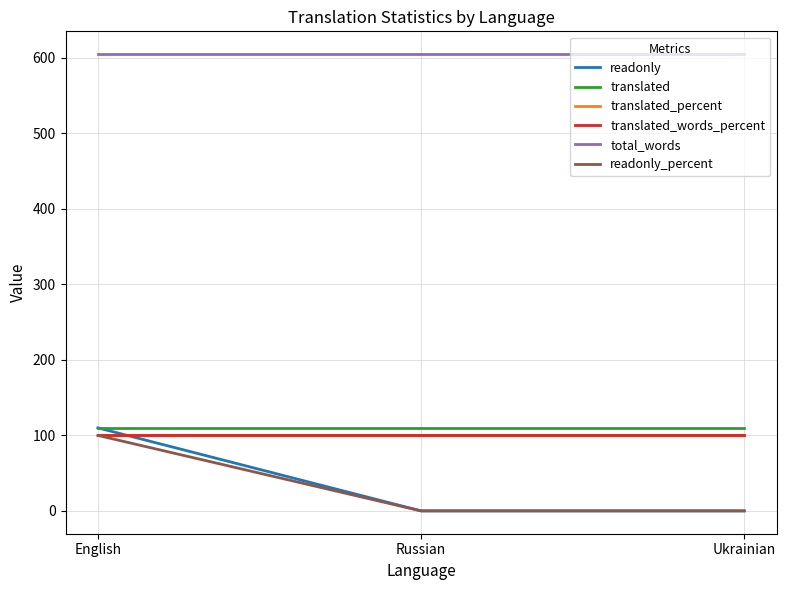

Does the chart have visible grid lines?

Yes